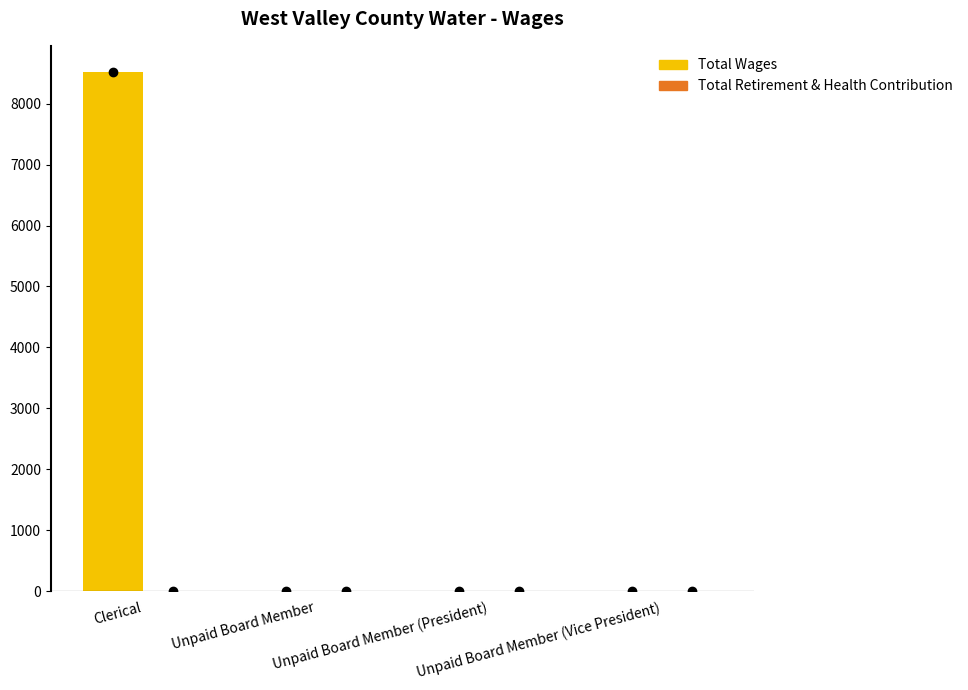

What is the maximum value shown in the chart?

8525